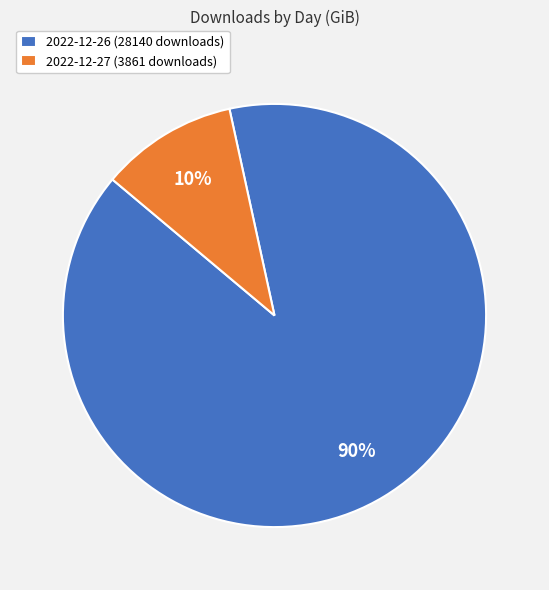

The 2022-12-26 (28140 downloads) slice represents 90% of the pie. True or false?

True